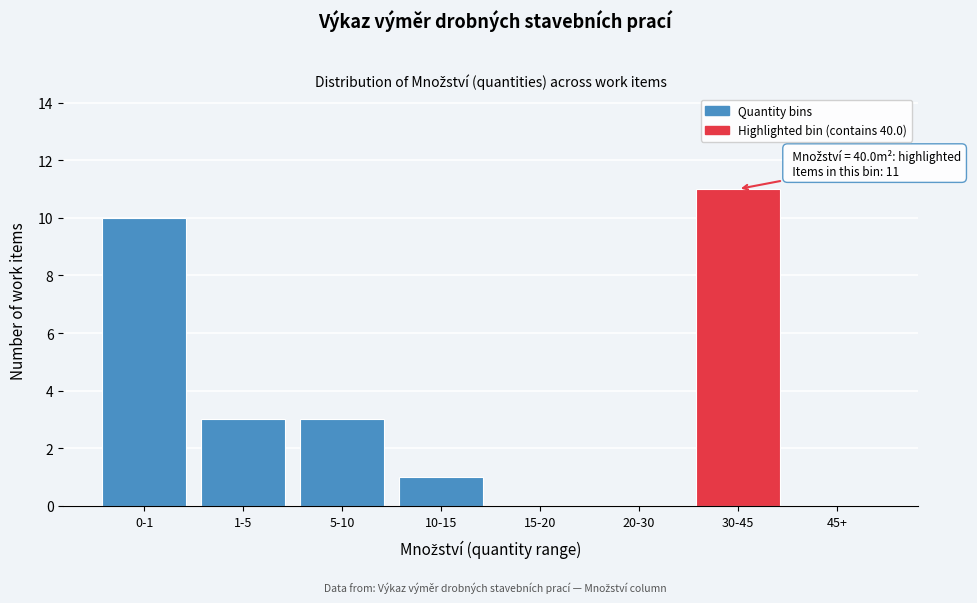

Reading left to right, list all the values displayed in this chart.

0-1=10	1-5=3	5-10=3	10-15=1	15-20=0	20-30=0	30-45=11	45+=0